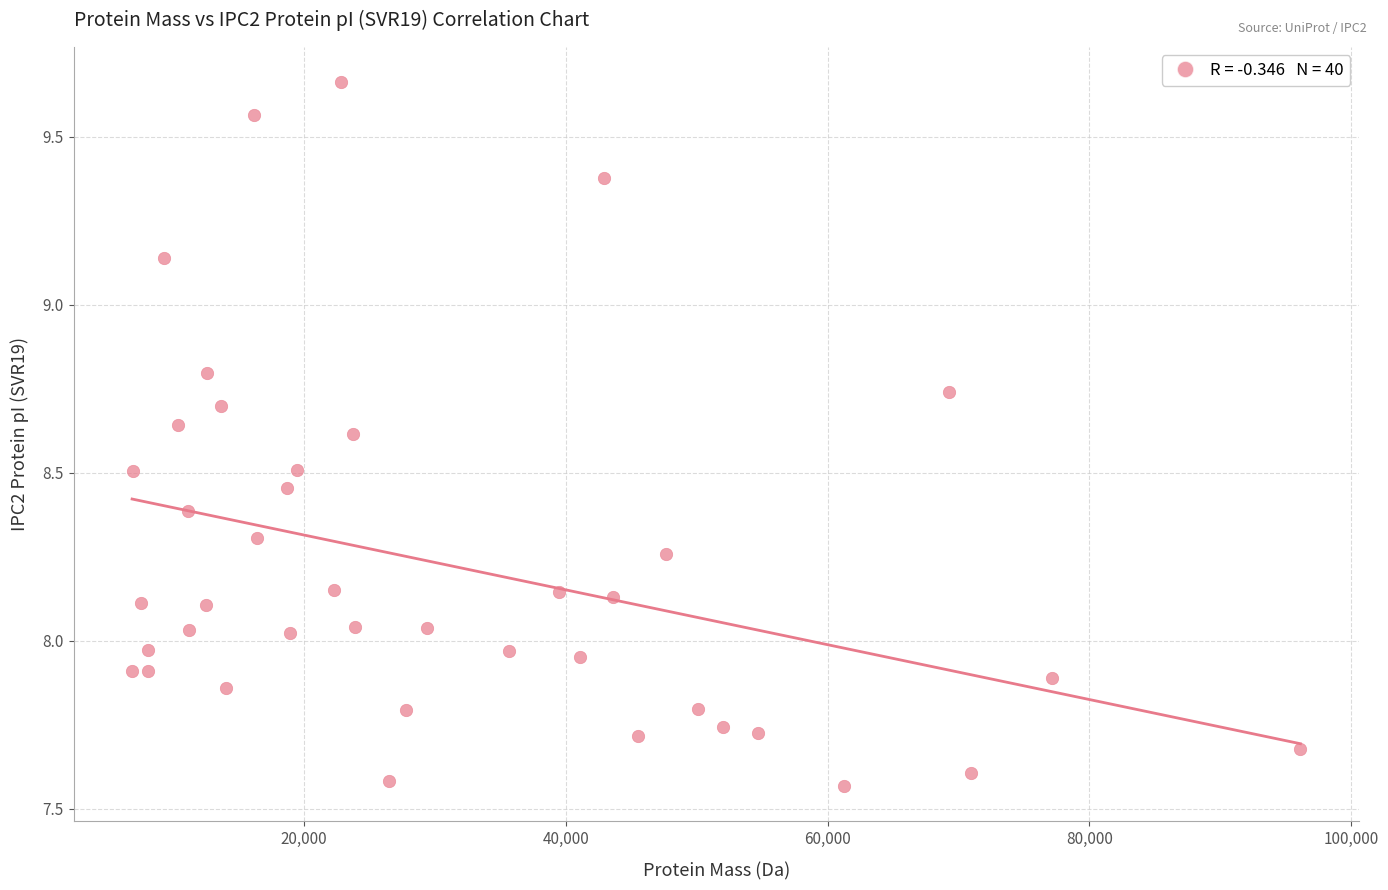

What is the range of X values (max minus min)?

89271.1